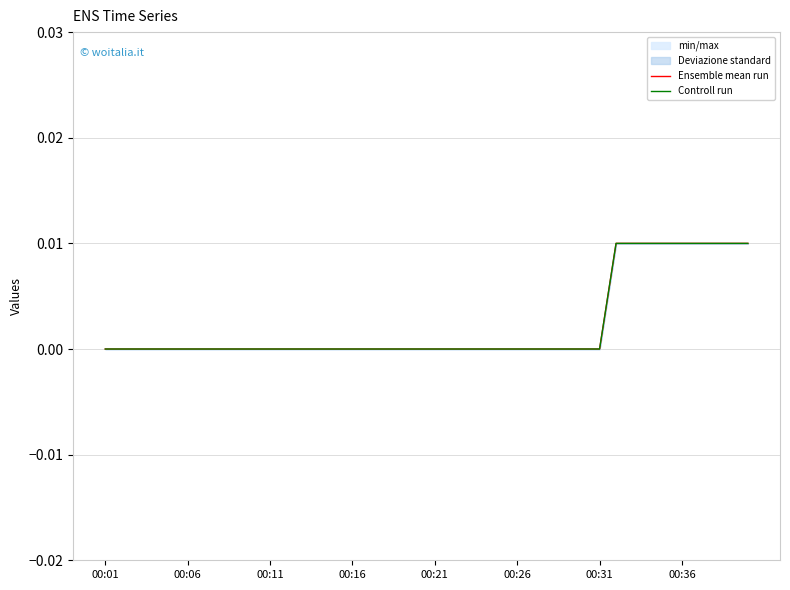

Is the value of Controll run at 21 greater than the value of Ensemble mean run at 37?

No